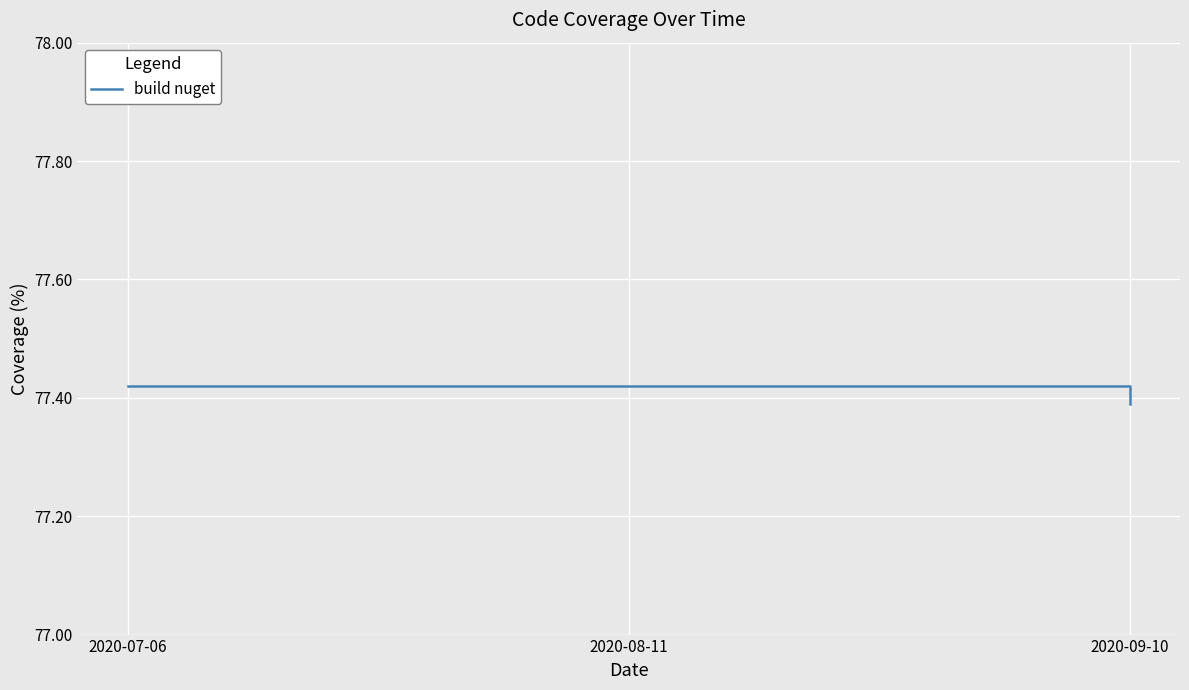

What is the sum of the values at 2020-09-10 and 2020-08-11?

154.8